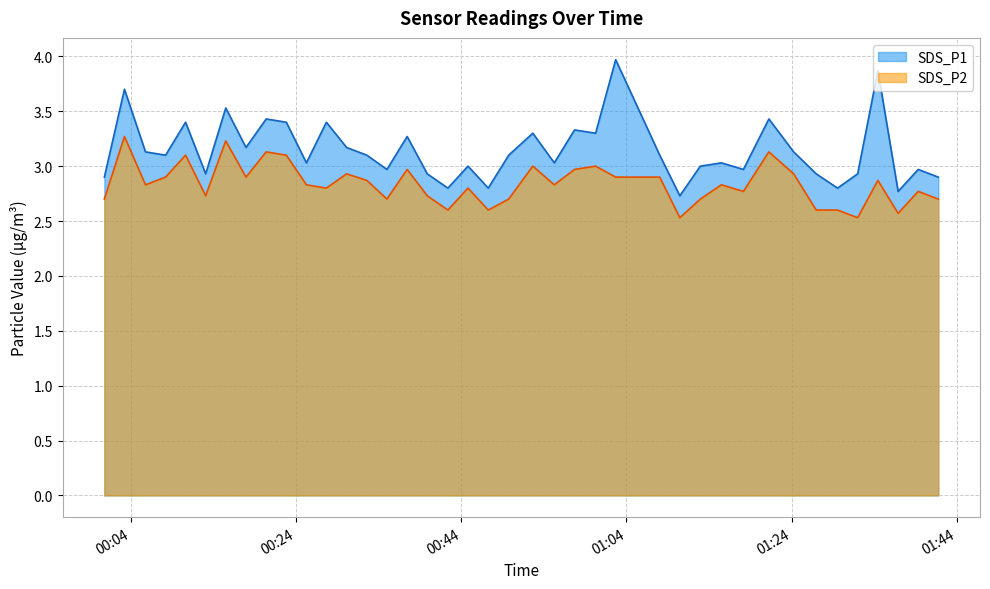

What is the sum of all SDS_P1 values?

125.8